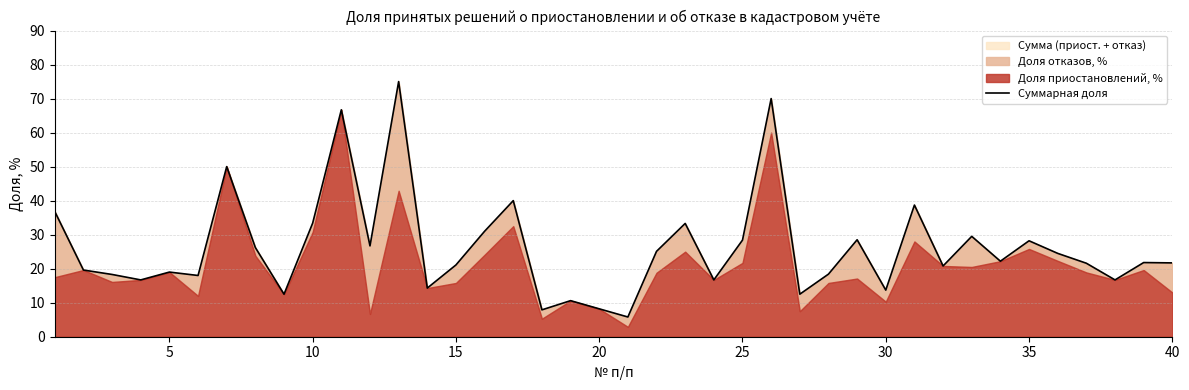

What is the maximum value for Сумма (приост. + отказ)?

75.0